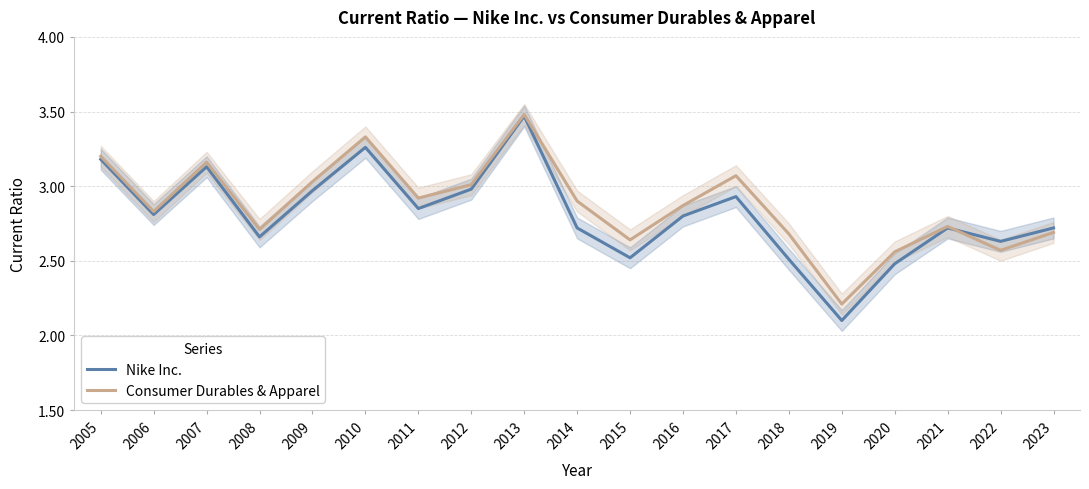

Reading right to left, what are all the values shown in this chart?

Nike Inc.: 2.7	2.6	2.7	2.5	2.1	2.5	2.9	2.8	2.5	2.7	3.5	3.0	2.9	3.3	3.0	2.7	3.1	2.8	3.2
Consumer Durables & Apparel: 2.7	2.6	2.7	2.6	2.2	2.7	3.1	2.9	2.6	2.9	3.5	3.0	2.9	3.3	3.0	2.7	3.2	2.8	3.2